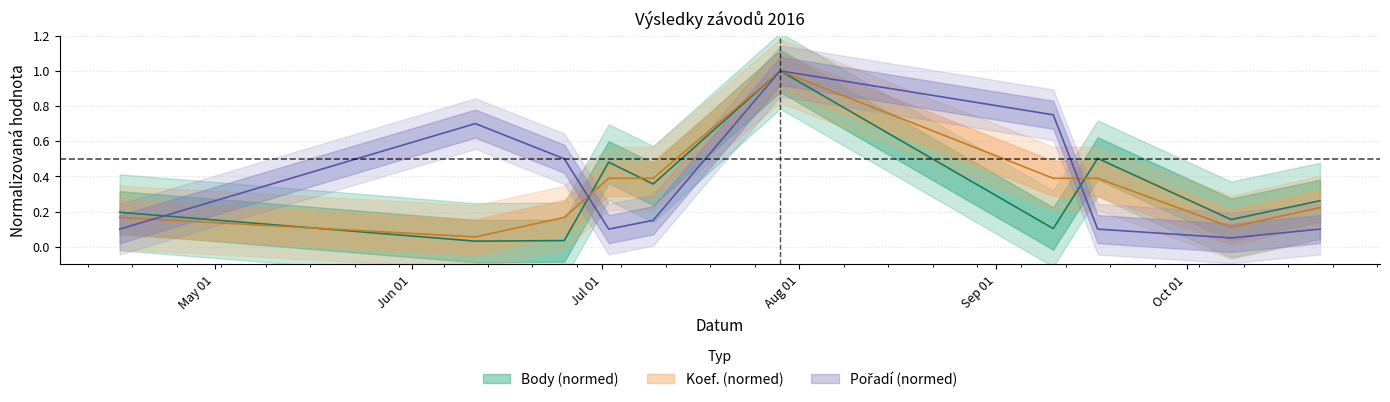

How many times do Pořadí and Body cross each other?

3